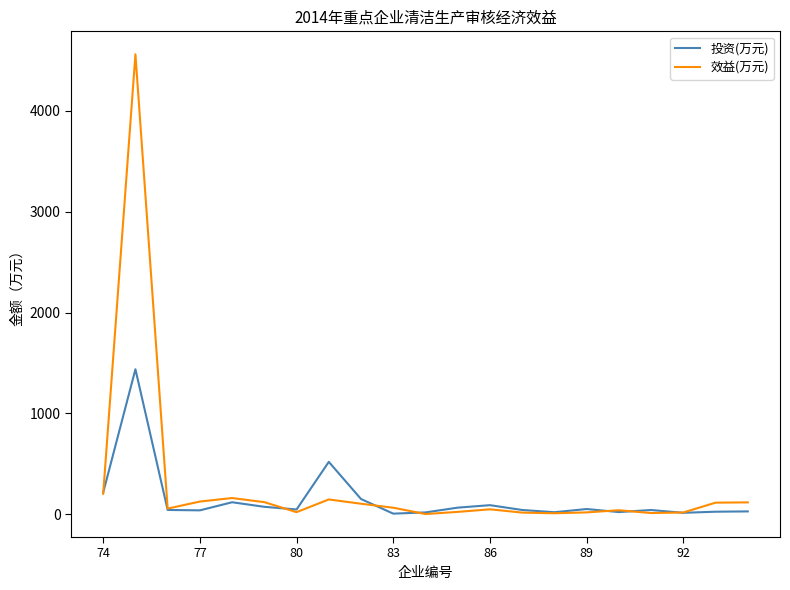

Rank the series by their maximum value, from lowest to highest.

投资(万元), 效益(万元)